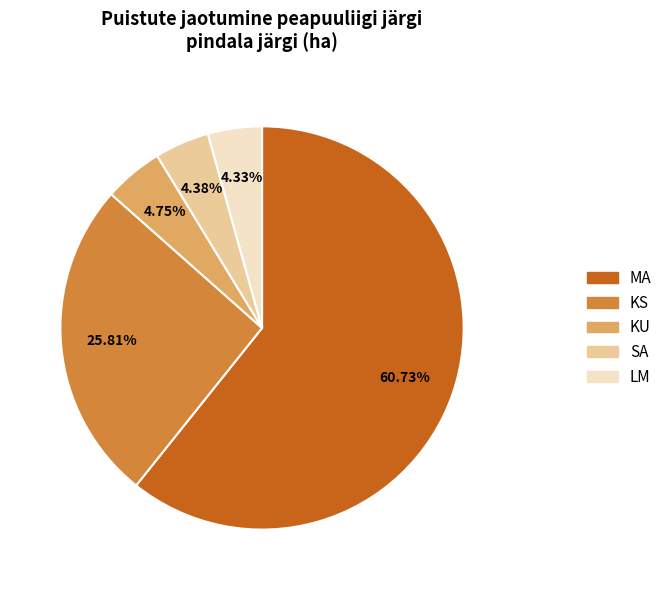

To the nearest percent, what percentage of the pie is MA?

61%